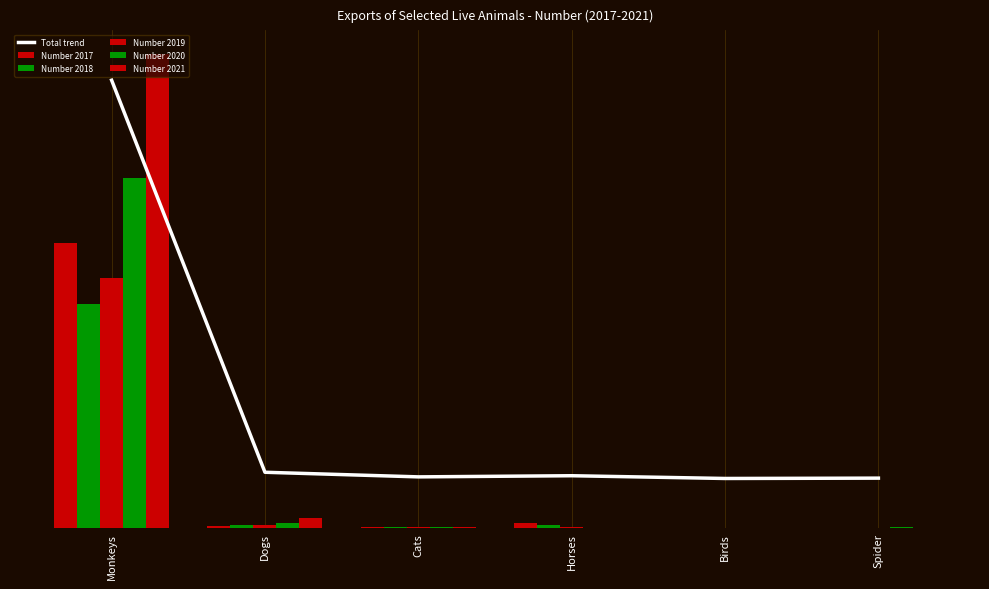

At Monkeys, list the series in order from largest to smallest.

Number 2021, Total trend, Number 2020, Number 2017, Number 2019, Number 2018